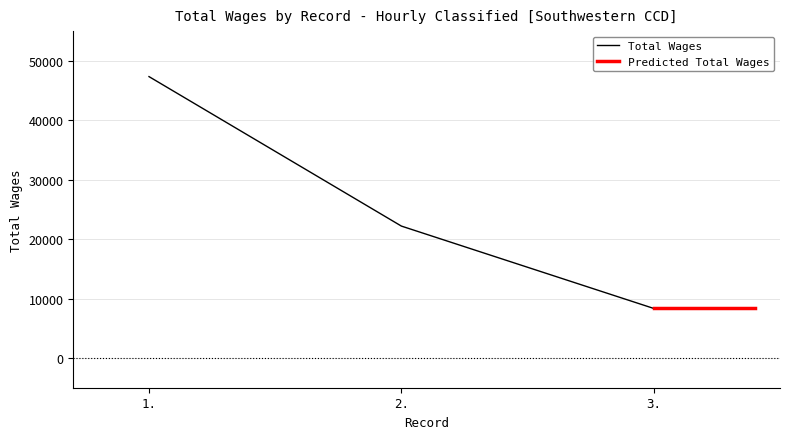

The value of Total Wages at 2. is 31605.1. True or false?

False